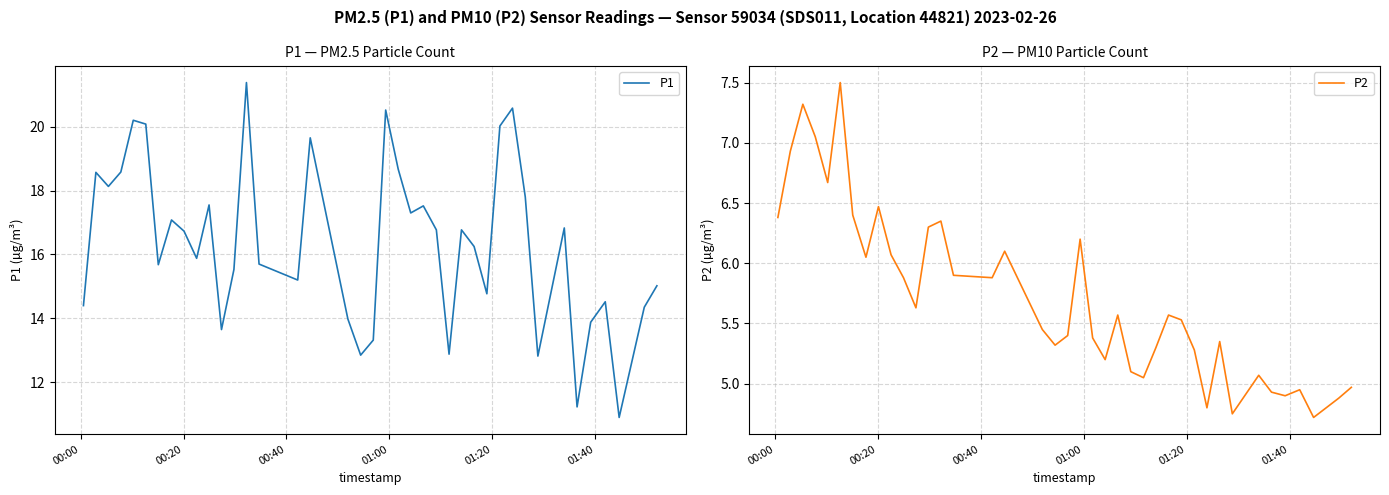

What is the minimum value shown in the chart?

4.7